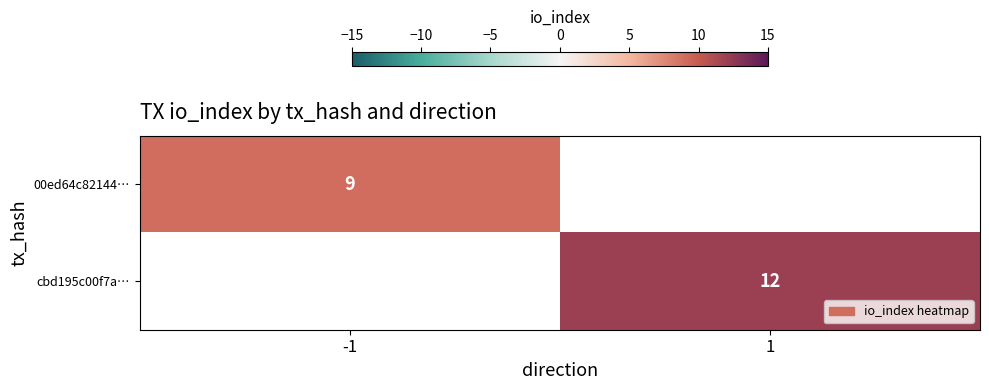

The value of 00ed64c82144… at -1 is 9. True or false?

True